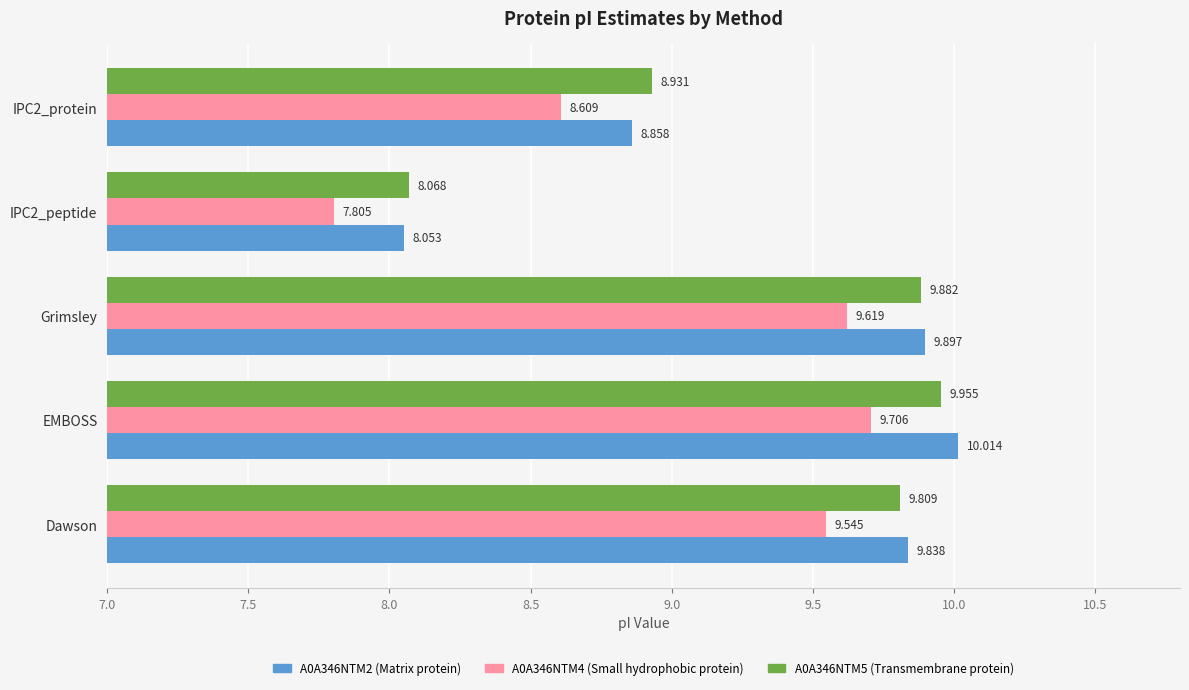

At which category is the sum across all series the highest?

EMBOSS